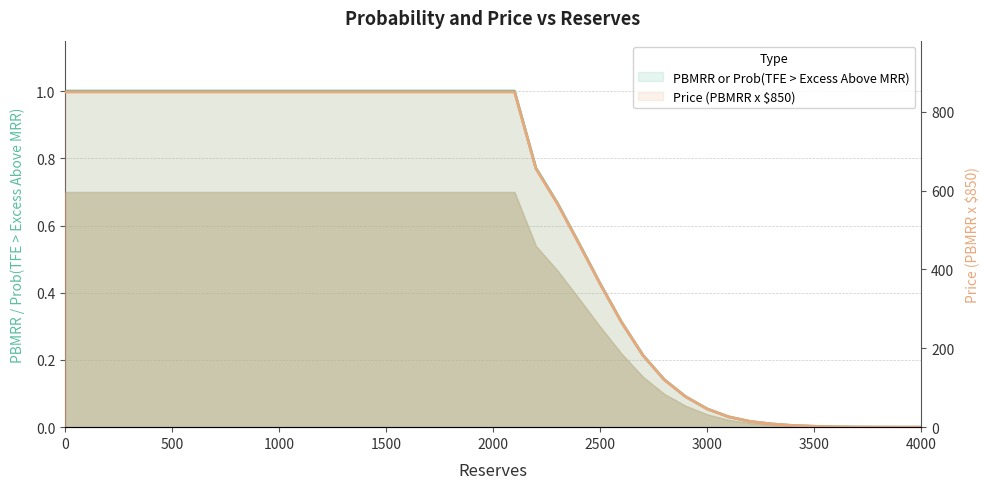

The Price (PBMRR x $850) series shows 0.0 at 3800. True or false?

True